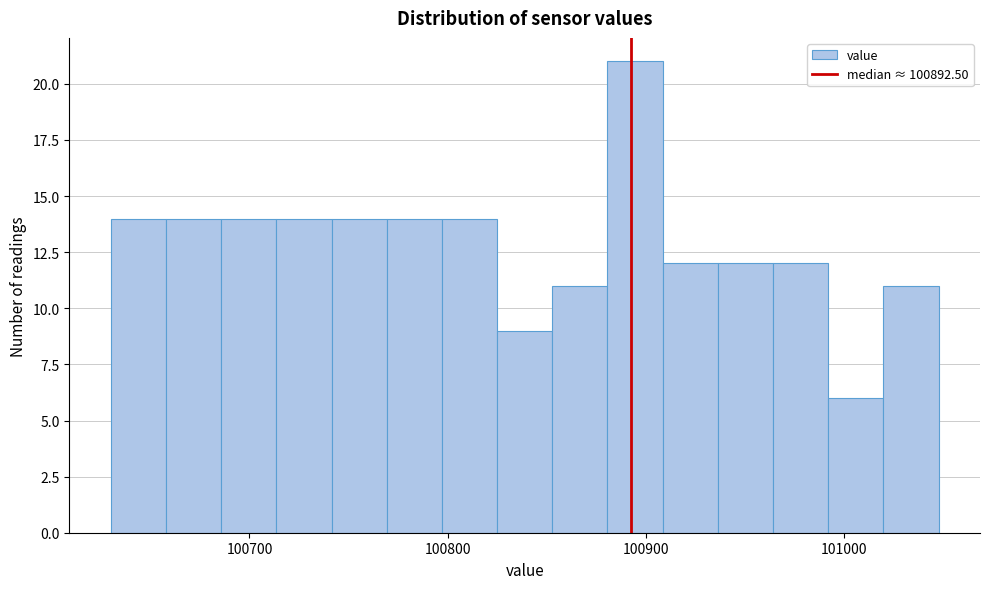

Read against the x-axis, roughly where is the centre of the tallest bar?

100890